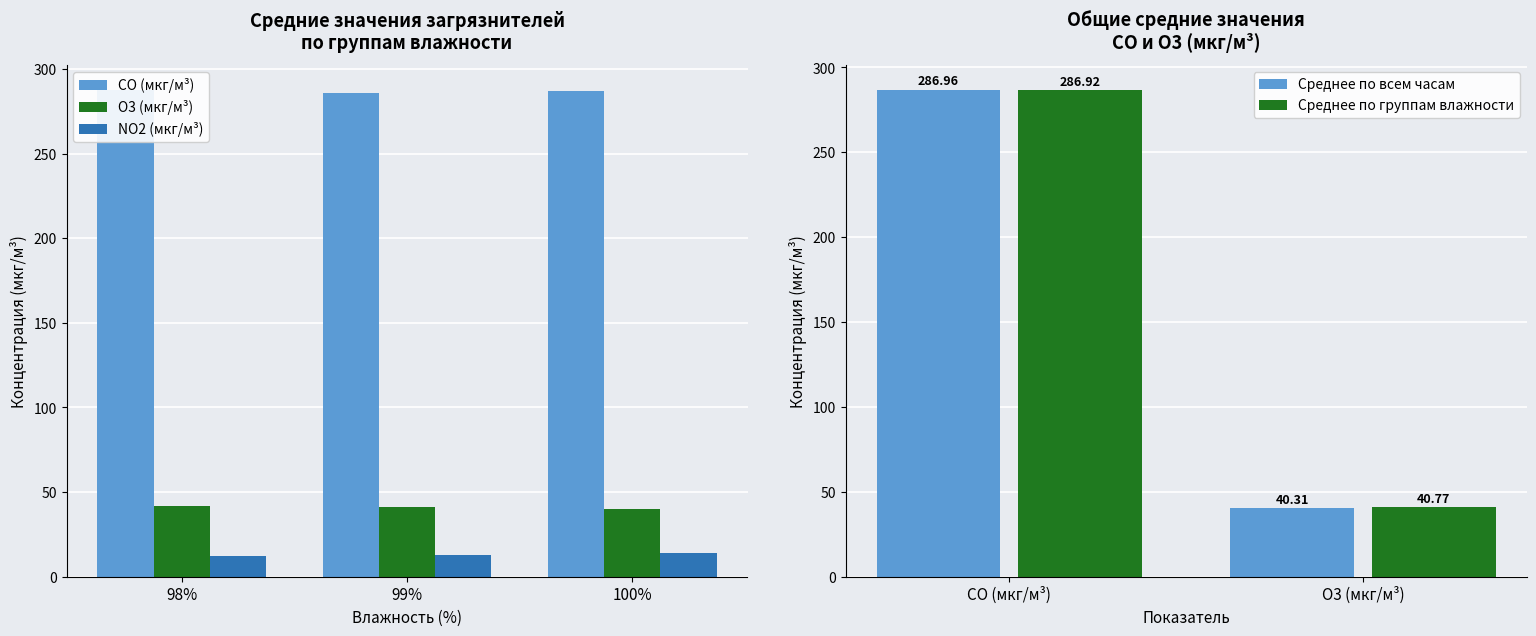

Which category has the highest value in the Среднее по группам влажности series?

CO (мкг/м³)